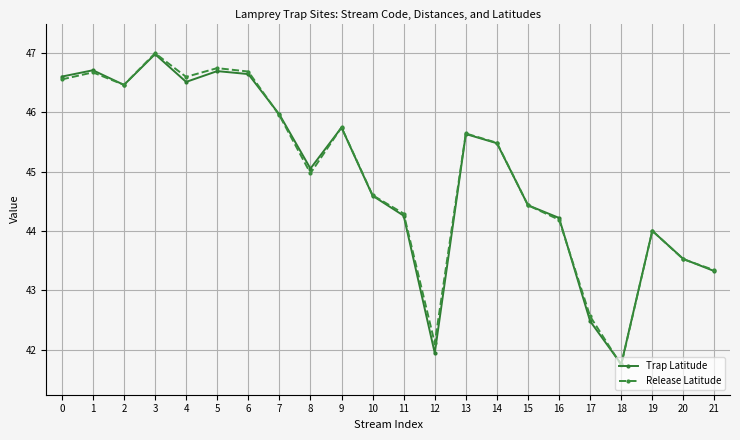

At which category is the sum across all series the highest?

3